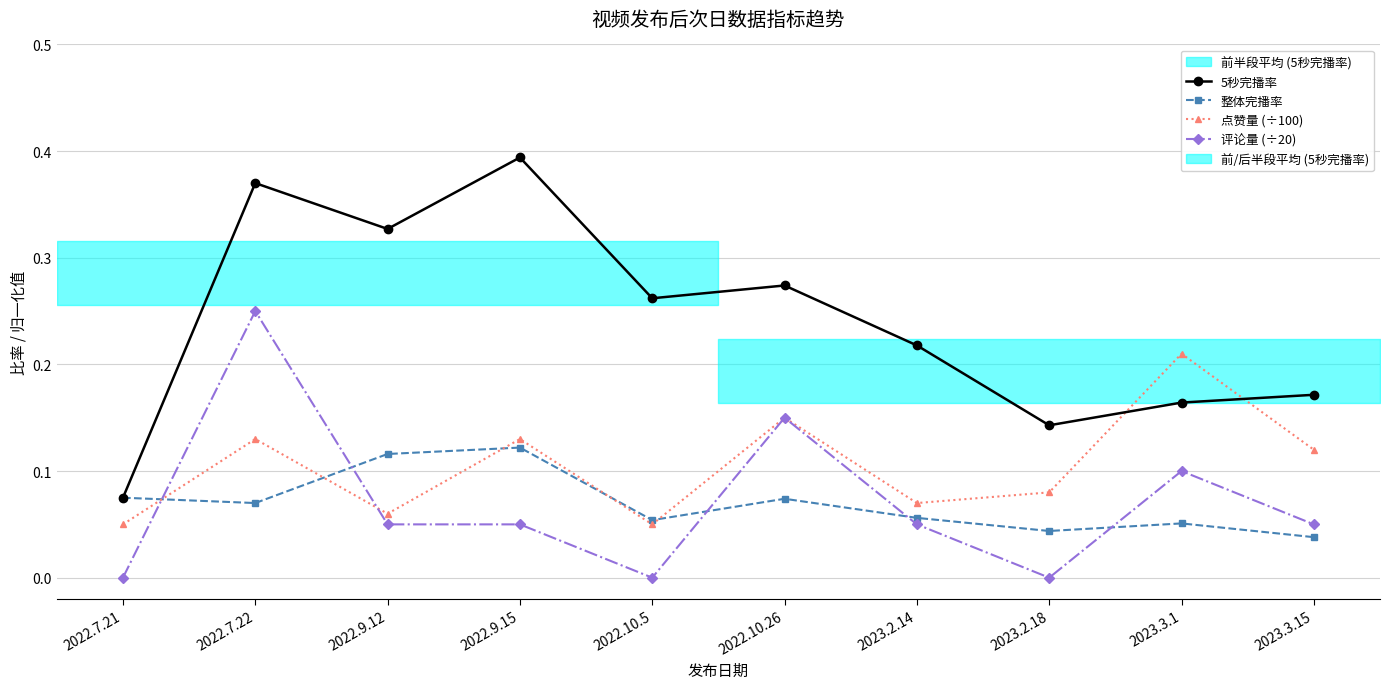

What position from the left is 2022.10.26?

6